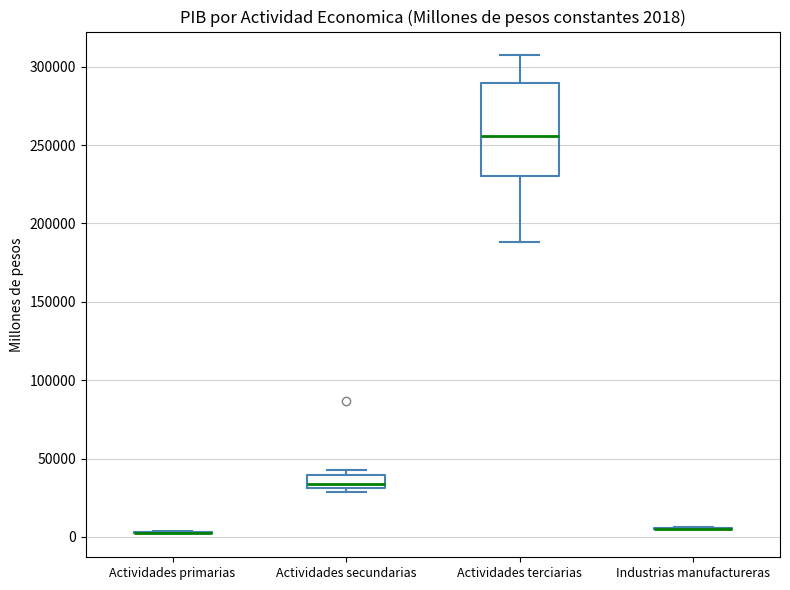

Which box is the tallest, from its lower edge to its upper edge?

Actividades terciarias